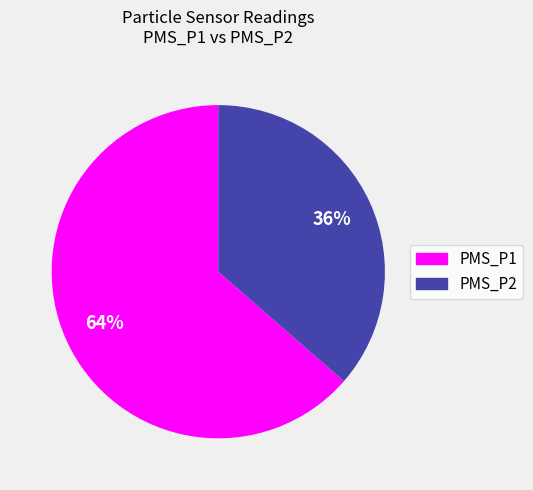

How many segments does this pie chart have?

2